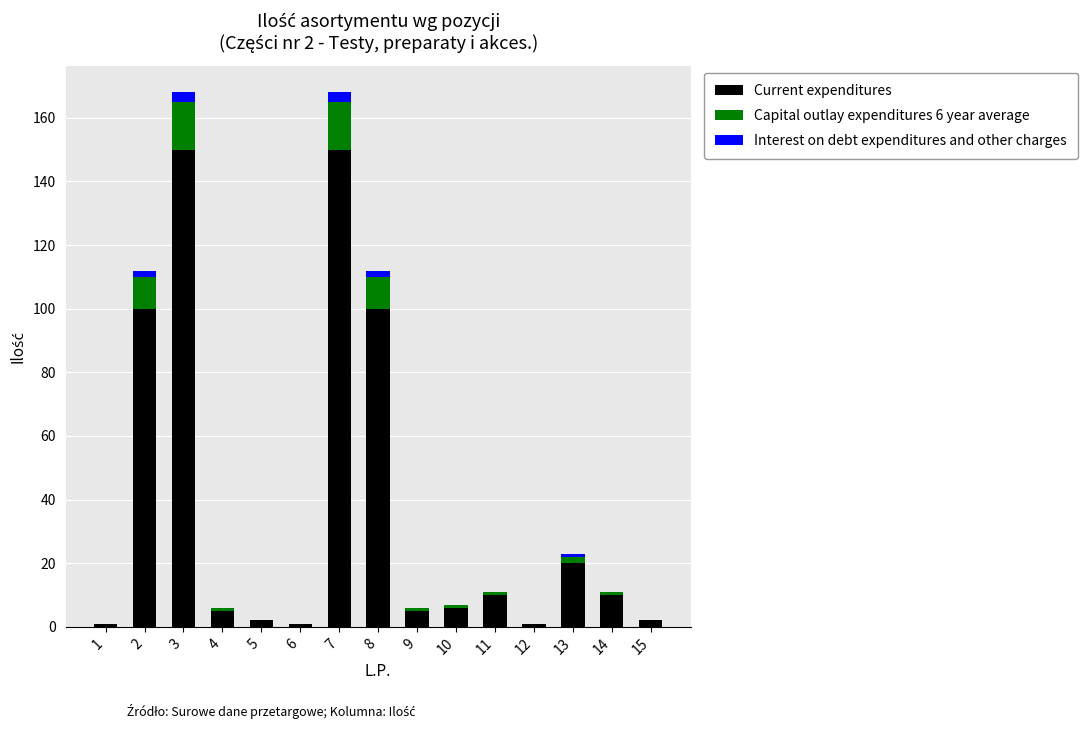

What is the sum of all Current expenditures values?

563